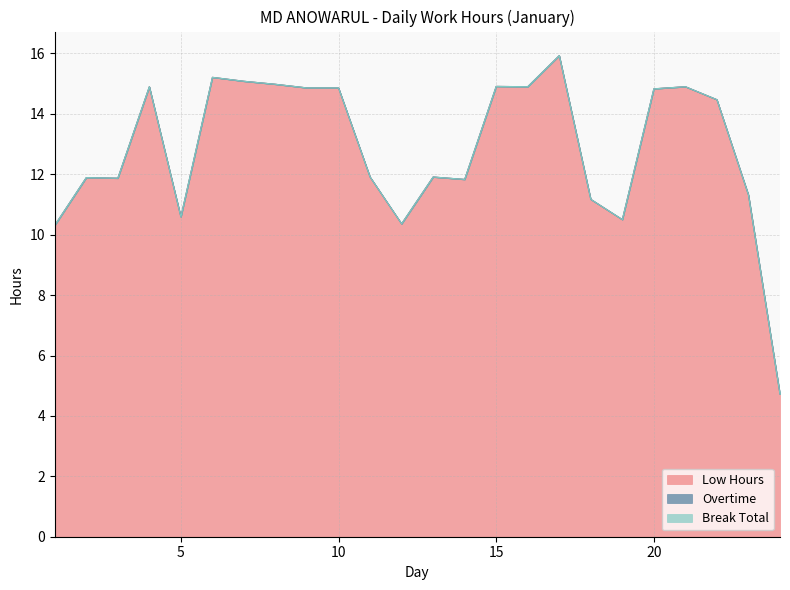

Which series has the widest spread of values?

Low Hours